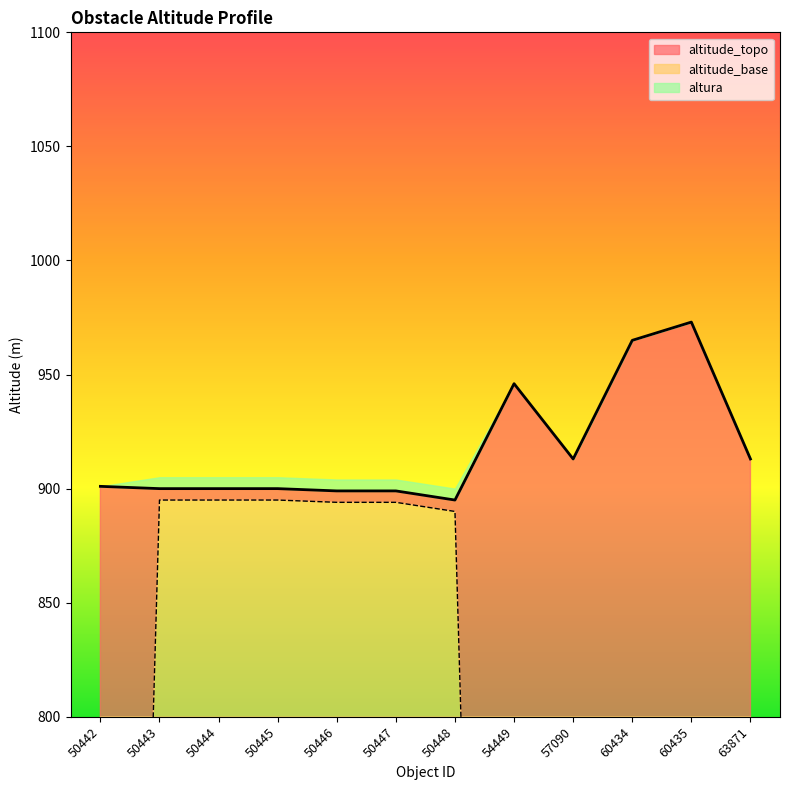

Which has a higher value, 50448 or 50442?

50442